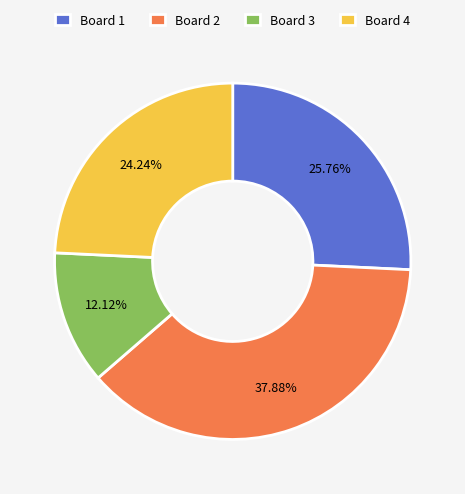

Is it true that Board 4 is 31% of the pie?

False